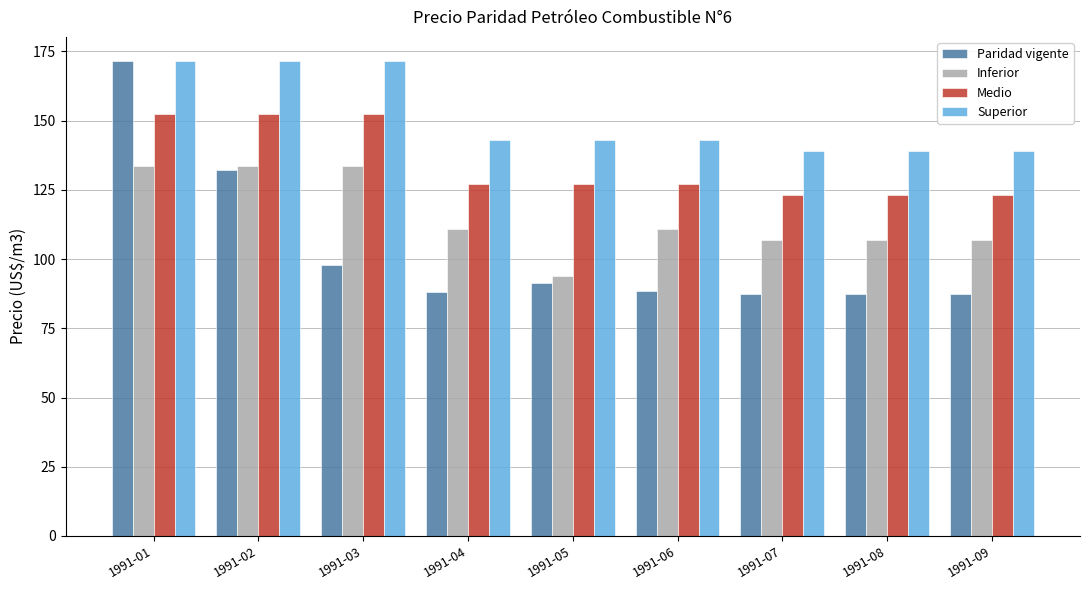

What is the difference between the highest and lowest values at 1991-09?

51.5